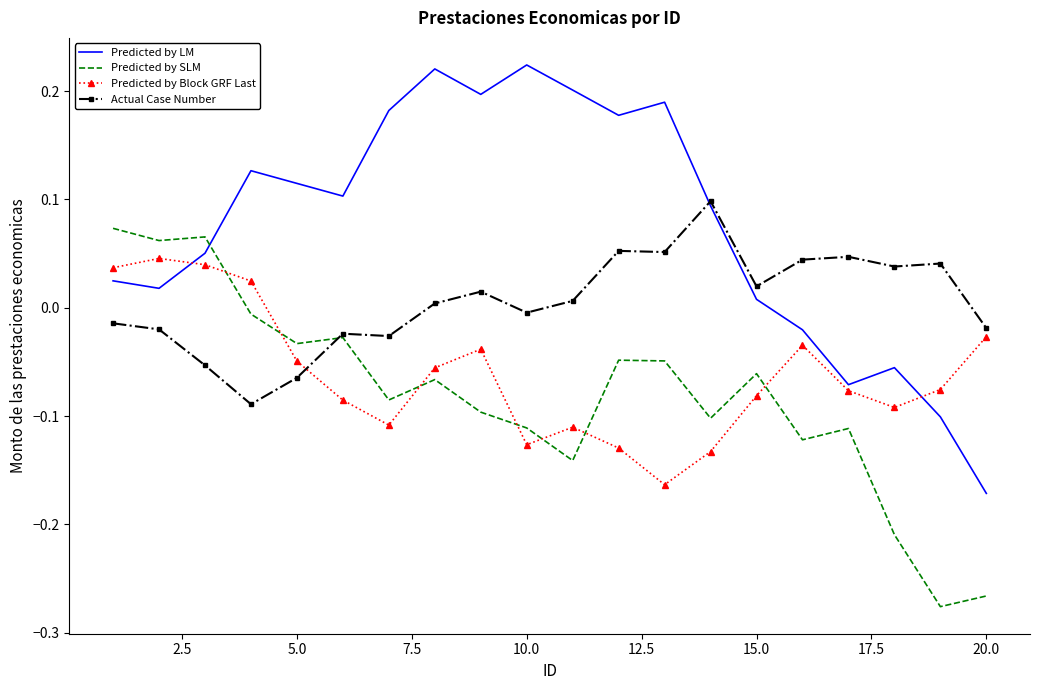

Which series has the widest spread of values?

Predicted by LM